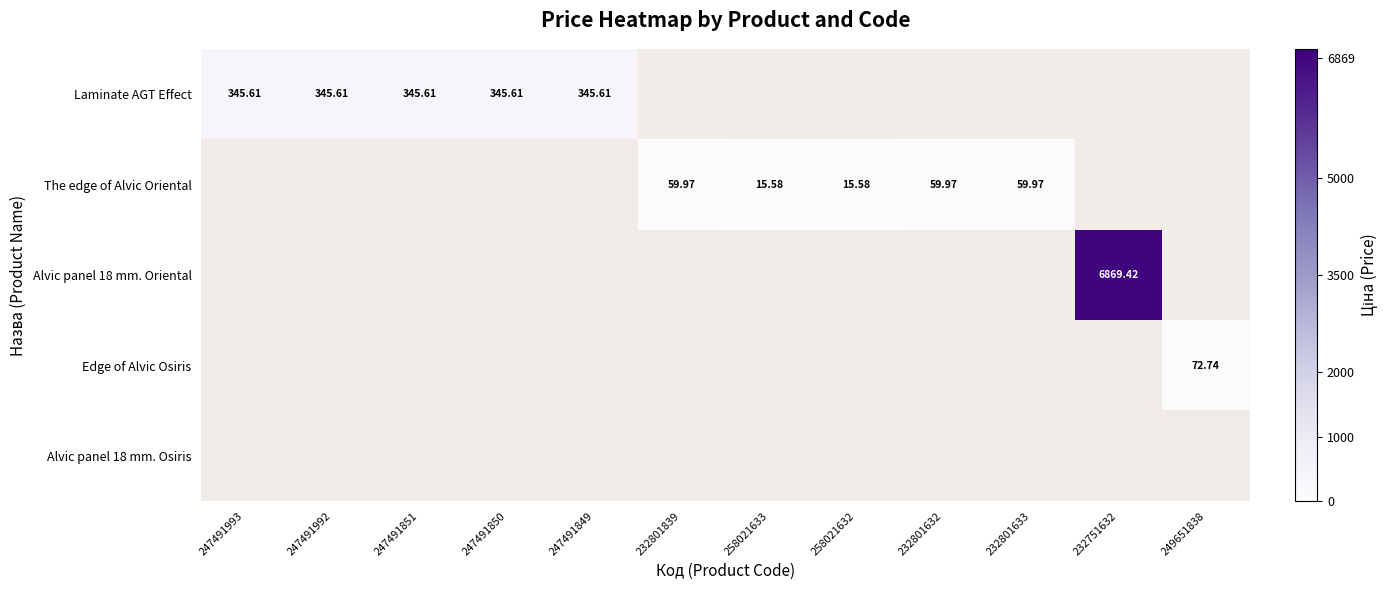

At which category is the sum across all series the highest?

232751632